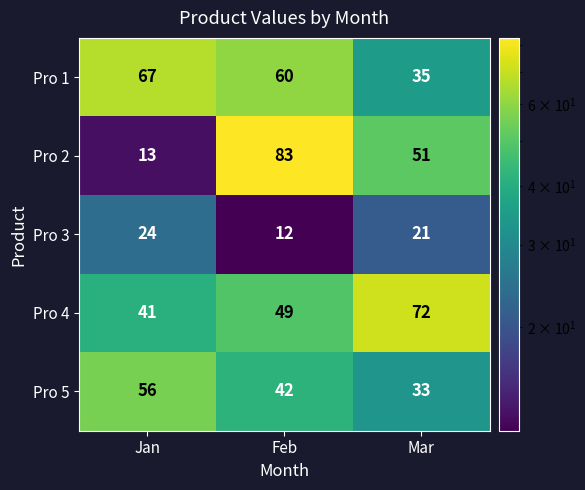

List the series in order of their peak value, lowest first.

Pro 3, Pro 5, Pro 1, Pro 4, Pro 2